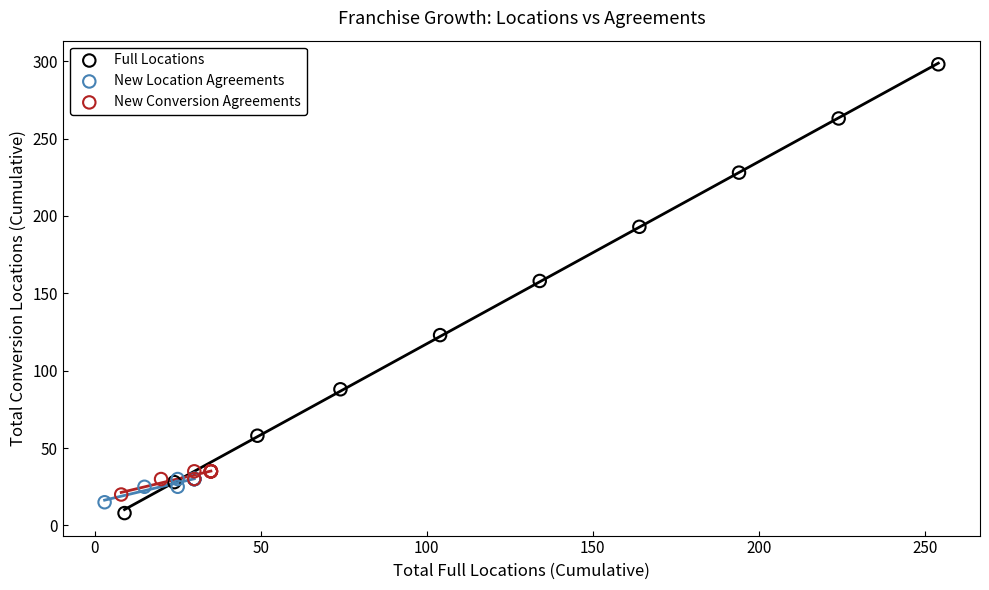

Which series contains the highest Y value?

Full Locations